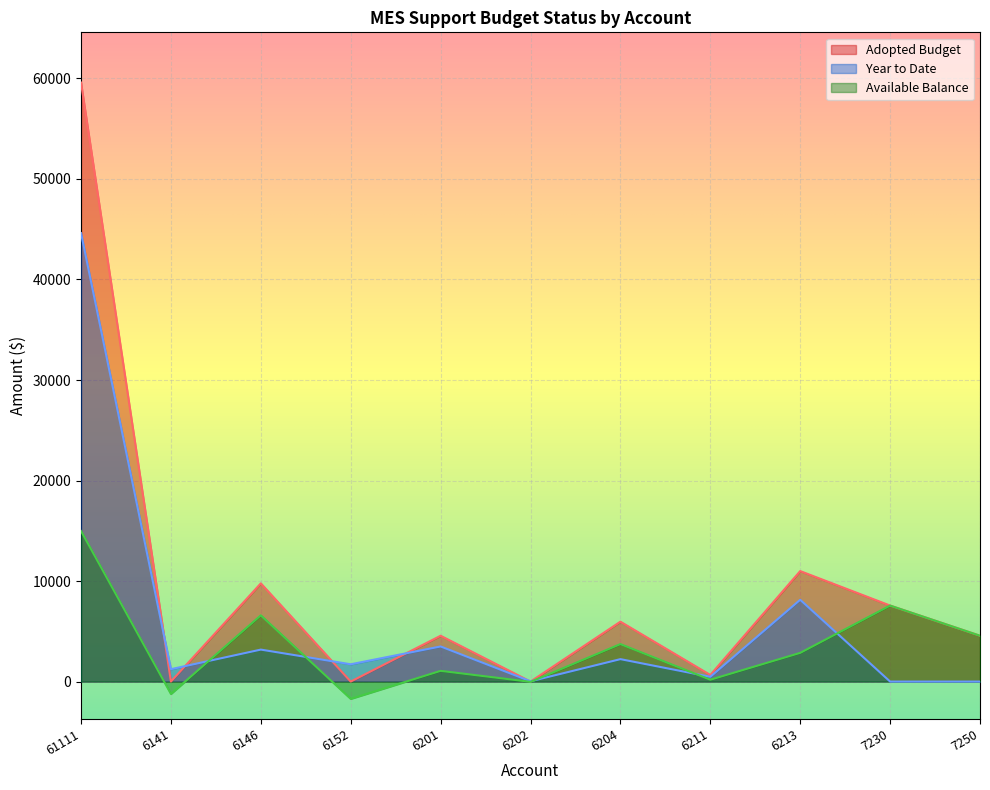

At which category does Adopted Budget reach its first local peak?

6146